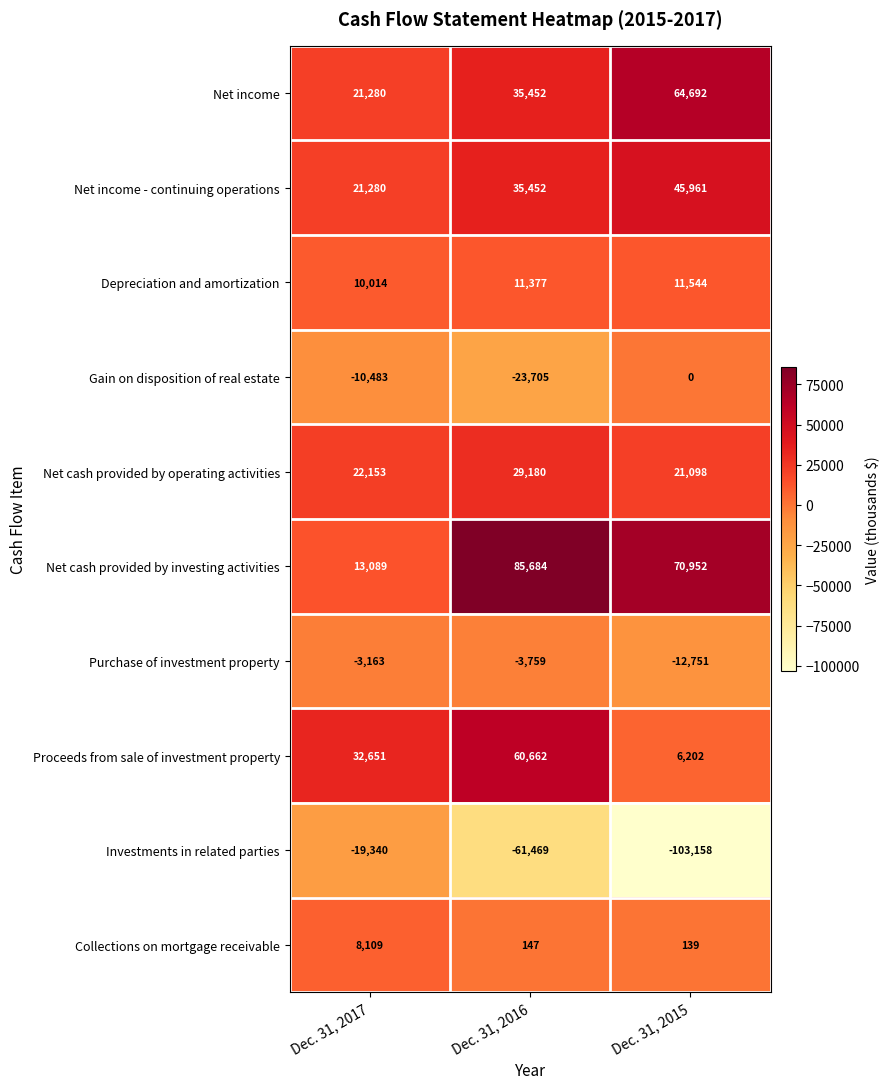

Rank the series at Dec. 31, 2015 from highest to lowest value.

Net cash provided by investing activities, Net income, Net income - continuing operations, Net cash provided by operating activities, Depreciation and amortization, Proceeds from sale of investment property, Collections on mortgage receivable, Gain on disposition of real estate, Purchase of investment property, Investments in related parties